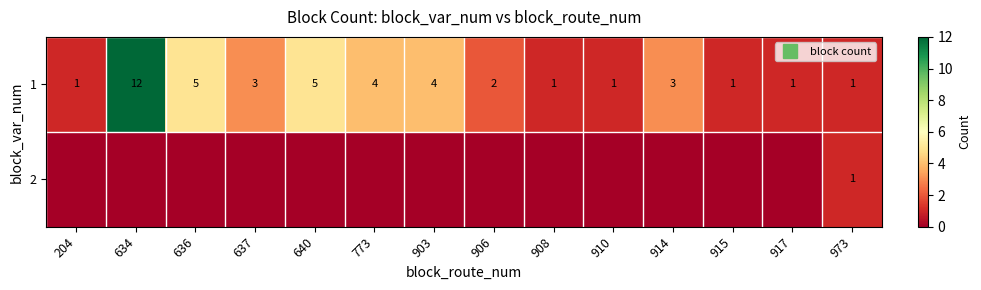

Which category has the highest value across all series?

634